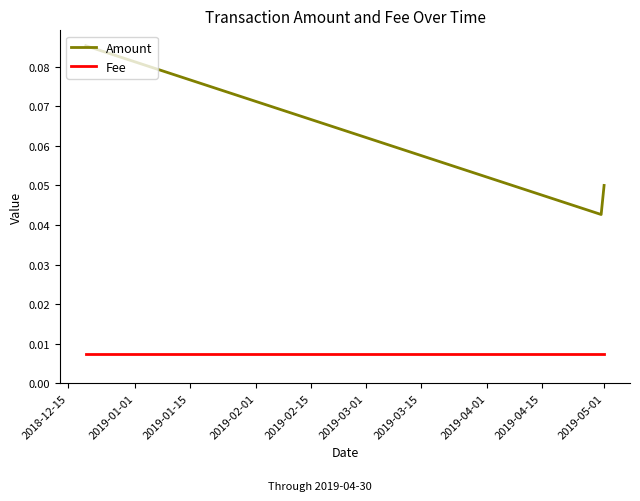

What are all the series names shown in the legend?

Amount, Fee